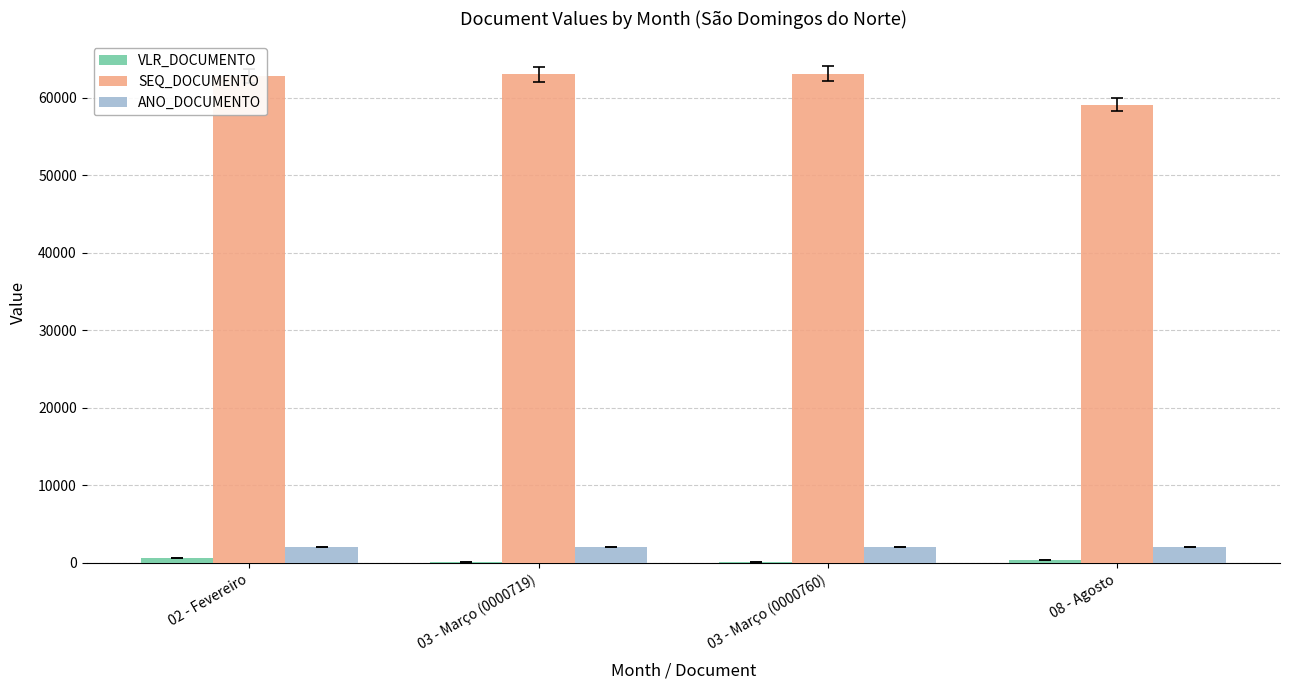

What is the sum of all ANO_DOCUMENTO values?

8071